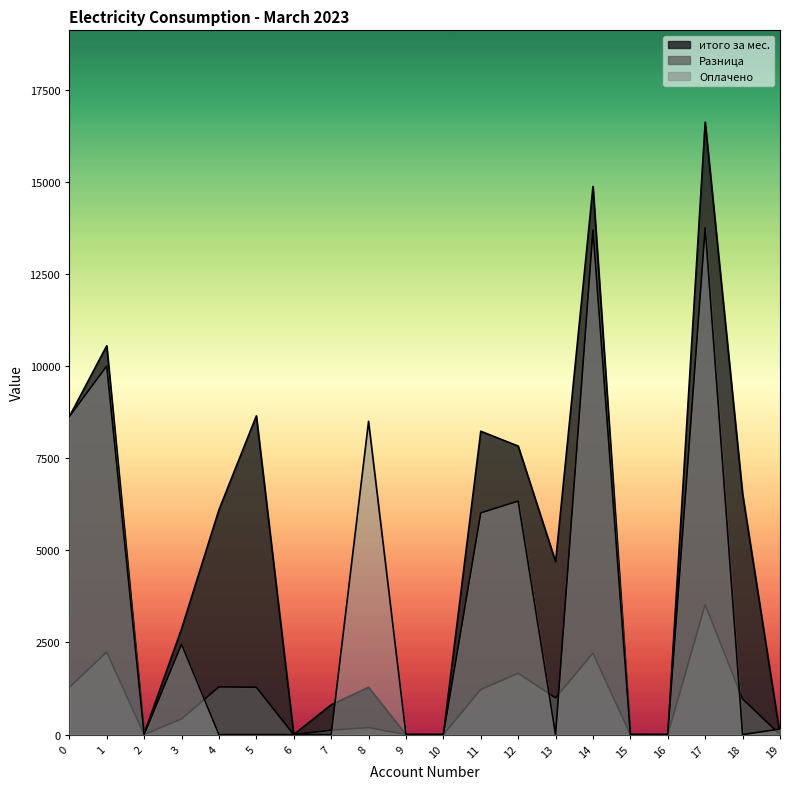

How many positive values does the итого за мес. series have?

14